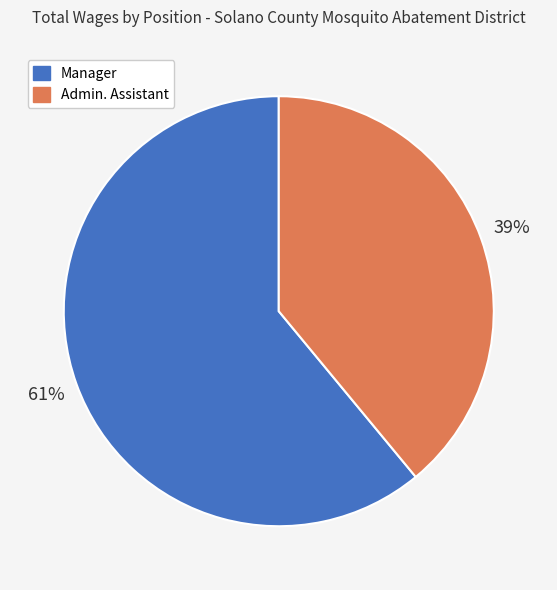

Count the number of slices in the pie.

2